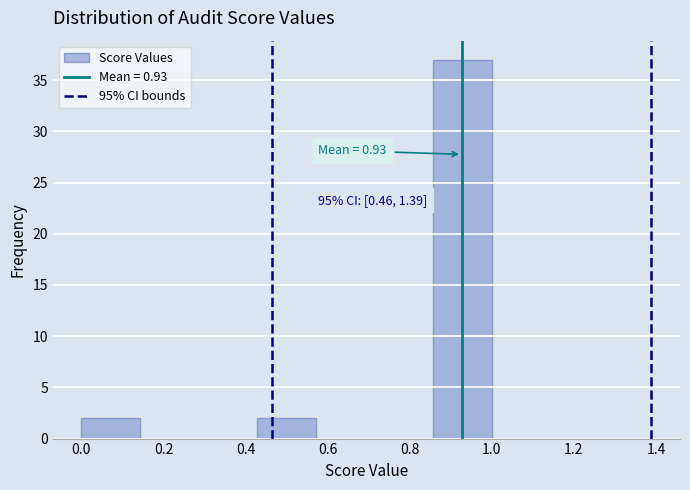

Over which range of the x-axis is the bar tallest?

0.86 to 1.00